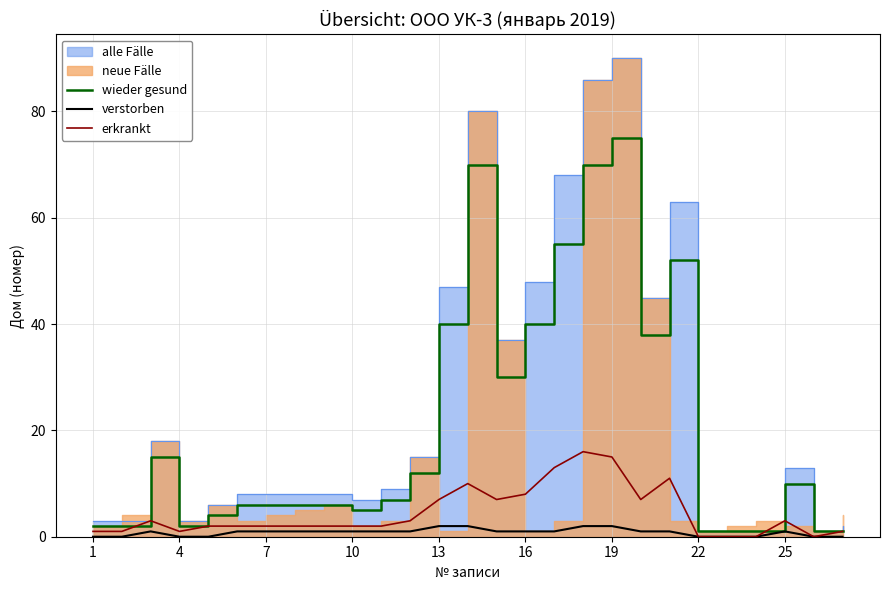

True or false: verstorben and wieder gesund intersect in this chart.

False